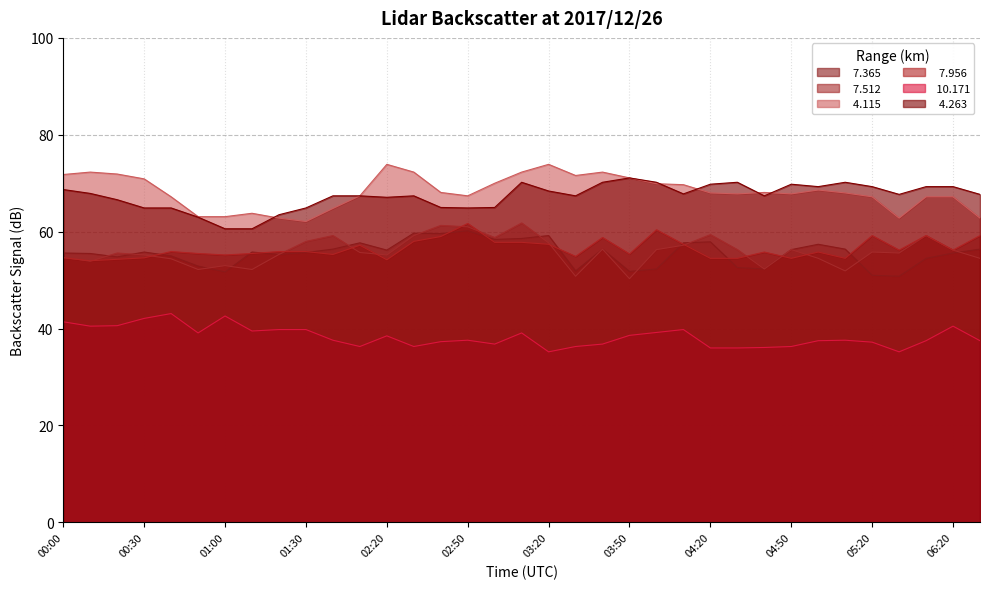

How many data points in   7.365 are less than 55?

11